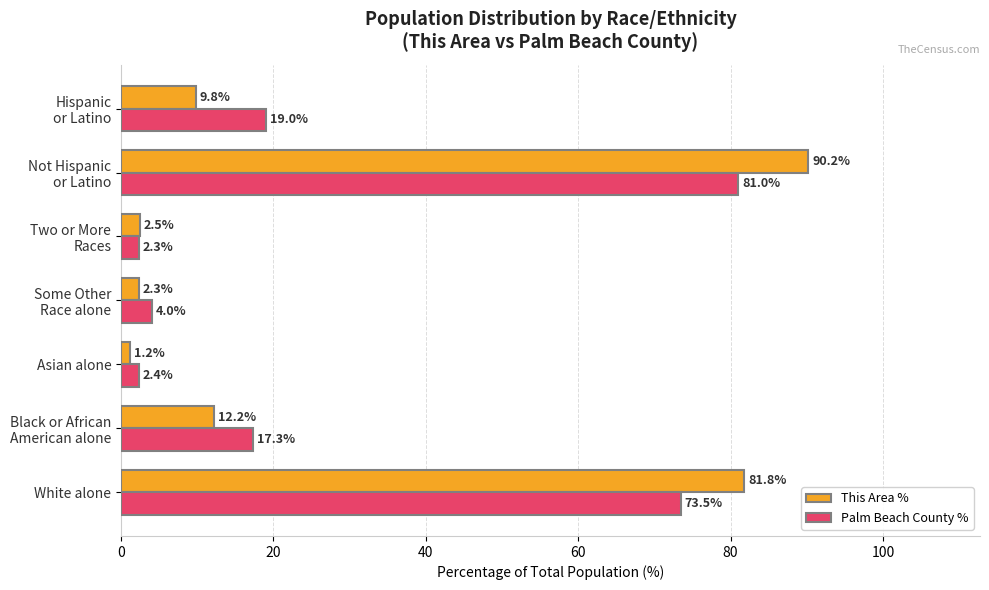

Which series has the largest total across all categories?

This Area %